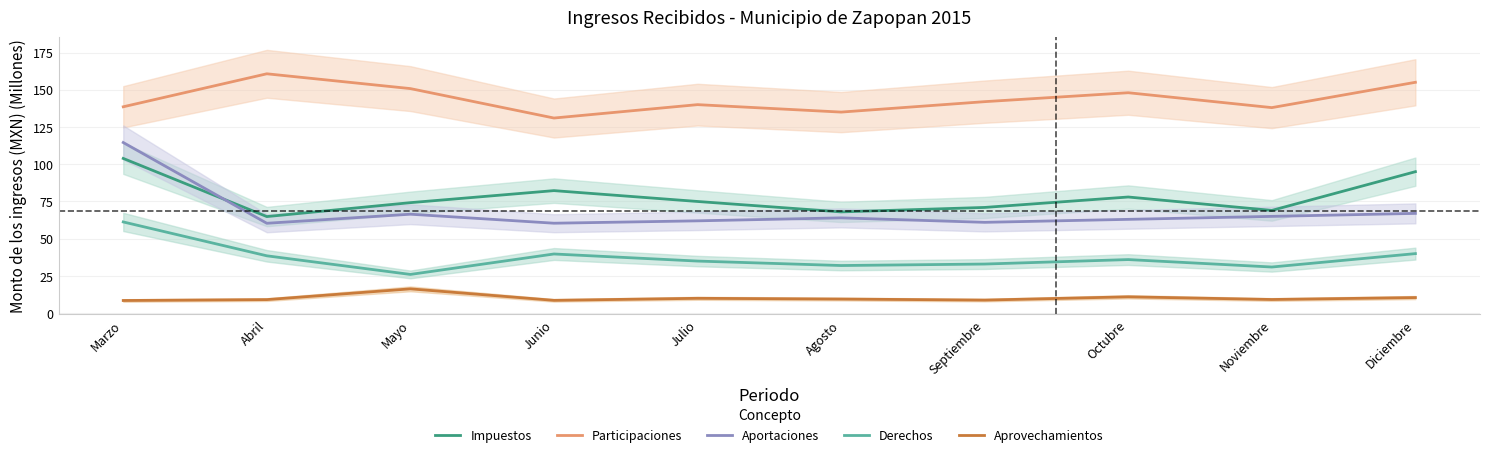

At which label does Aprovechamientos reach its minimum?

Marzo